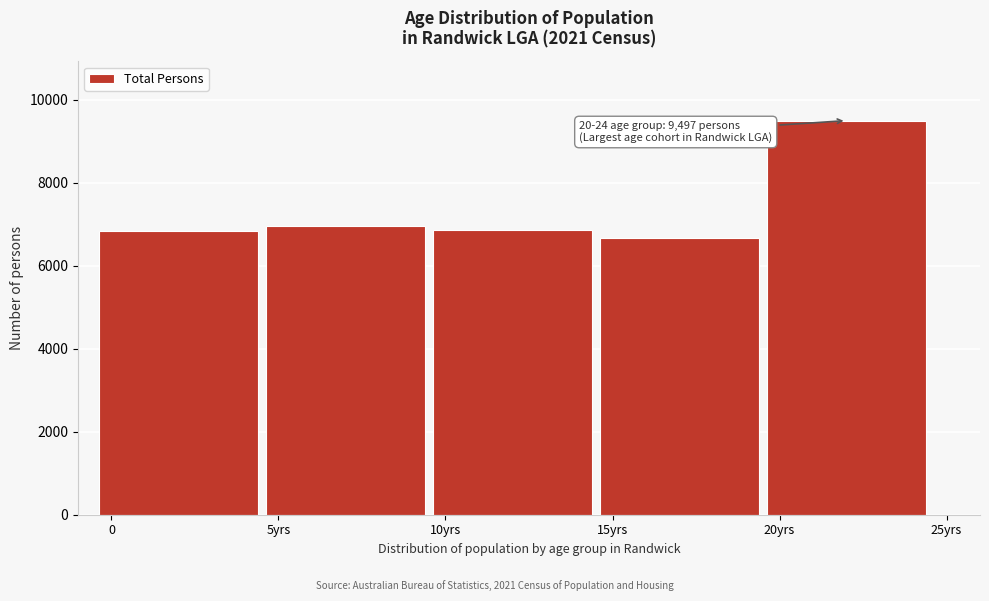

The value at 15yrs is 3789. True or false?

False